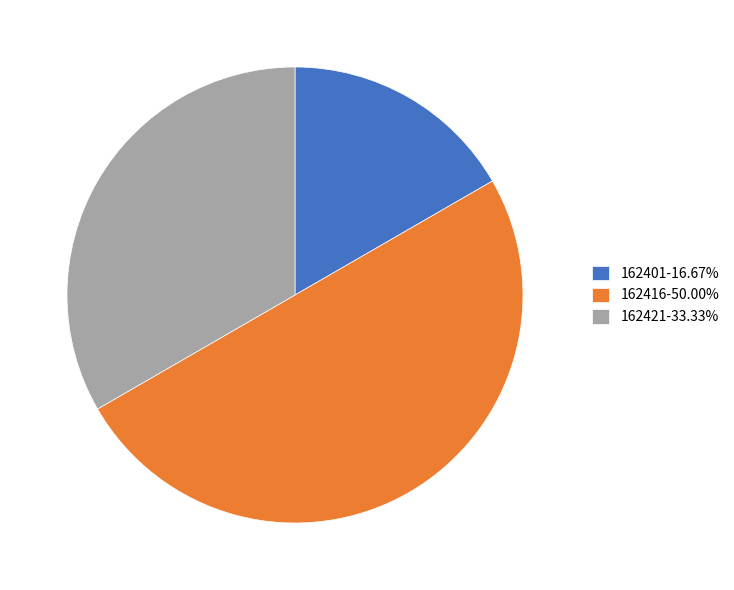

Between 162401 and 162416, which is larger?

162416